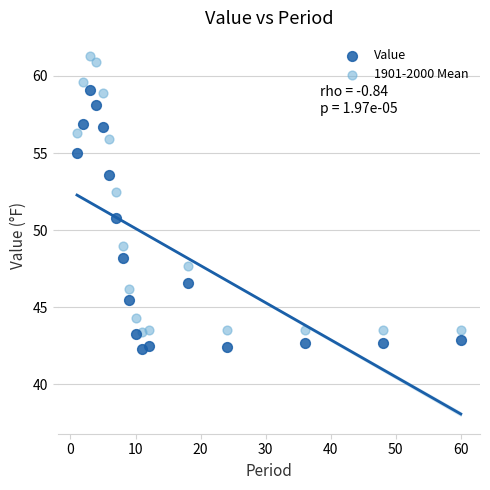

Across all data points, what is the range of X values (max minus min)?

59.0